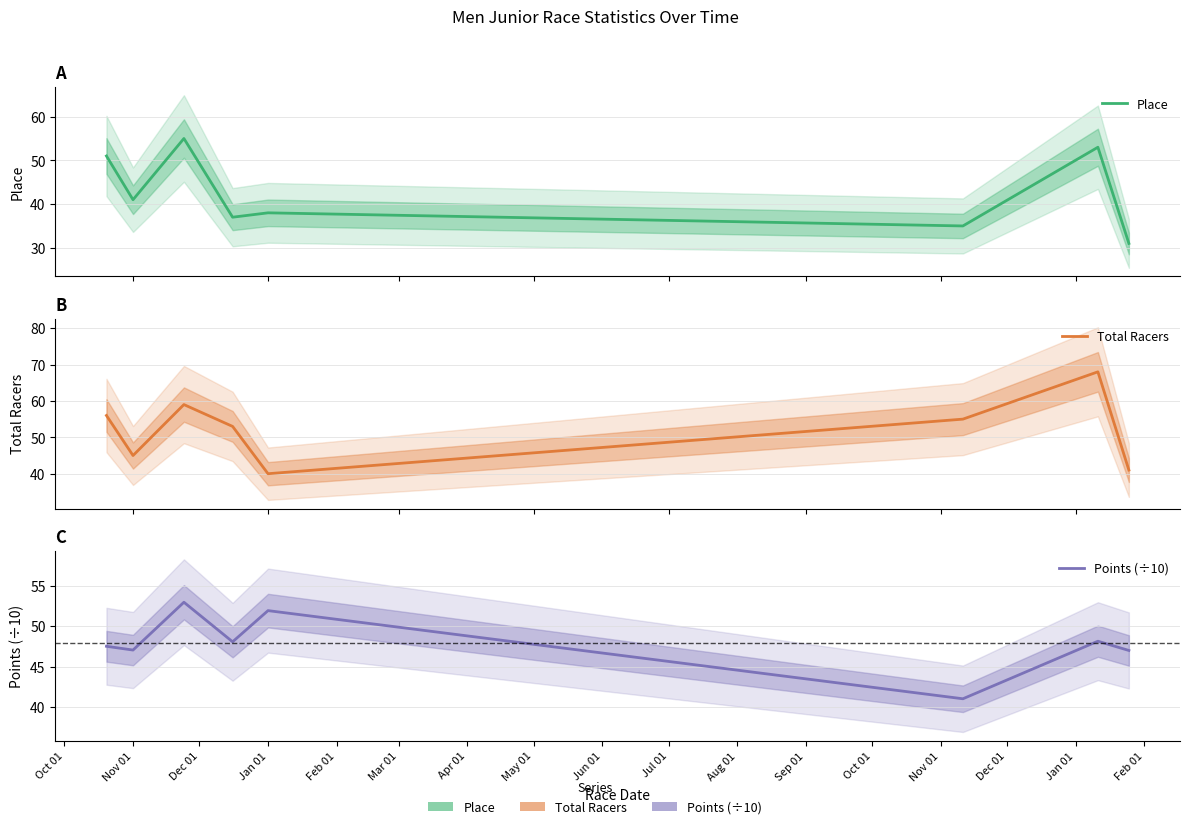

True or false: Total Racers and Place cross at least once.

False